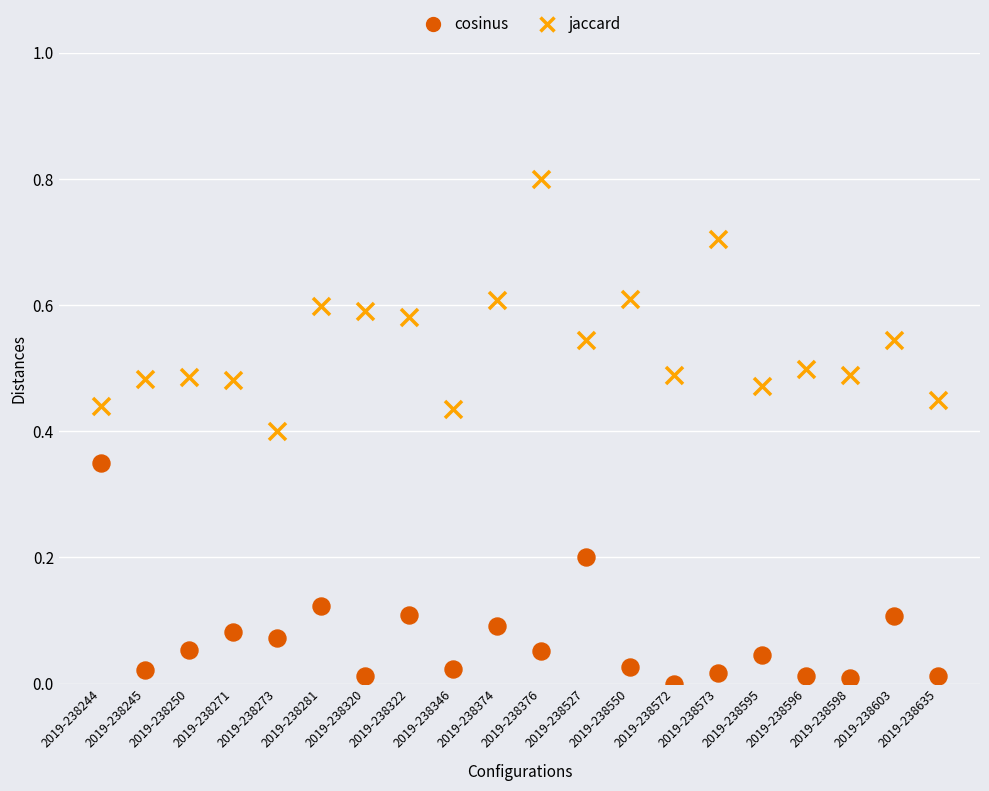

Which series has the largest Y range (max minus min)?

jaccard